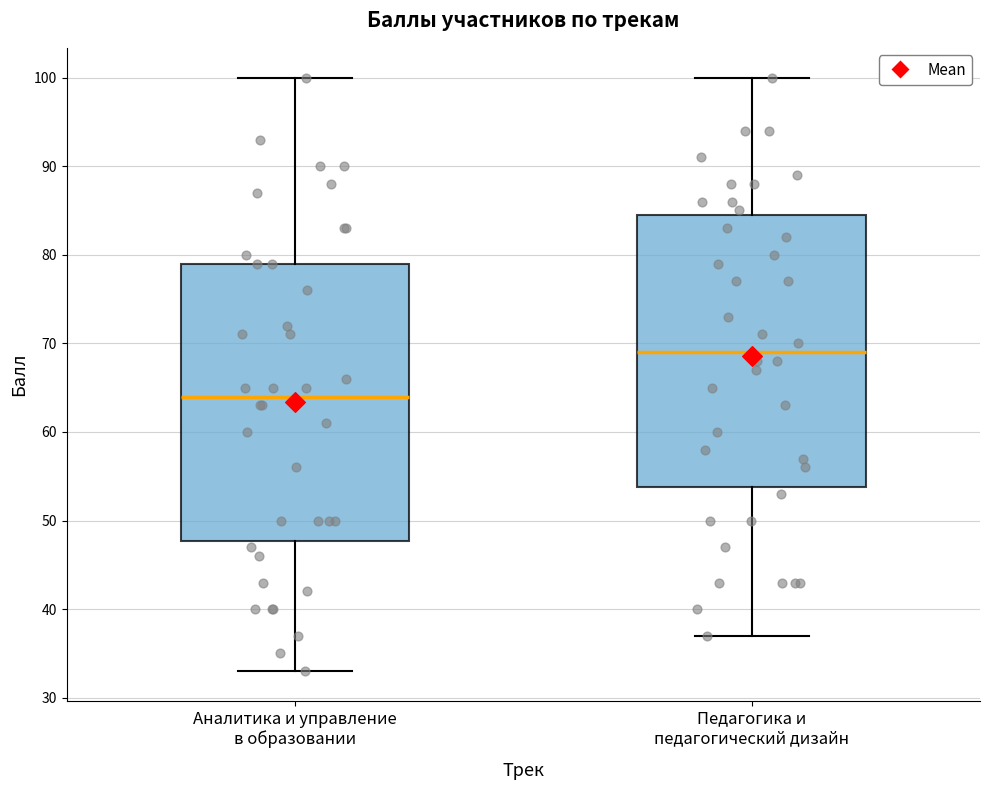

Reading left to right, read every box against the y-axis: the position of its median line, the range the box covers, and the ends of its whiskers. The values are not printed on the chart, so give them approximately, as read against the axis.

Аналитика и управление в образовании: median 64, box 48 to 79, whiskers 33 to 100
Педагогика и педагогический дизайн: median 69, box 54 to 85, whiskers 37 to 100